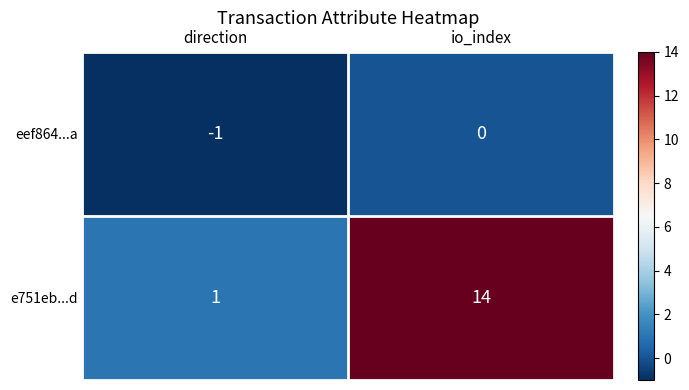

Which label corresponds to the largest value in the chart?

io_index